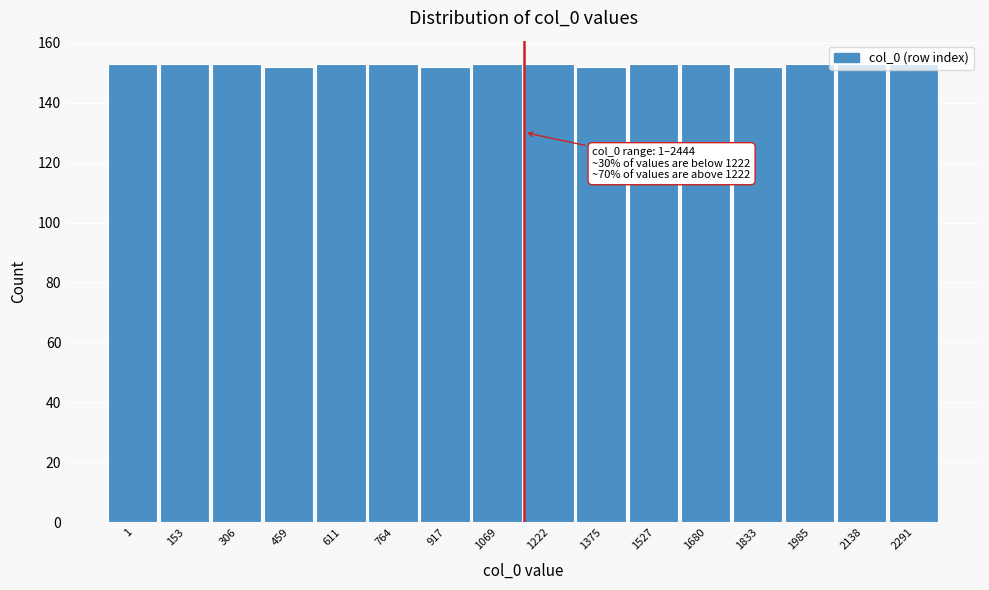

What is the sum of all values?

2444